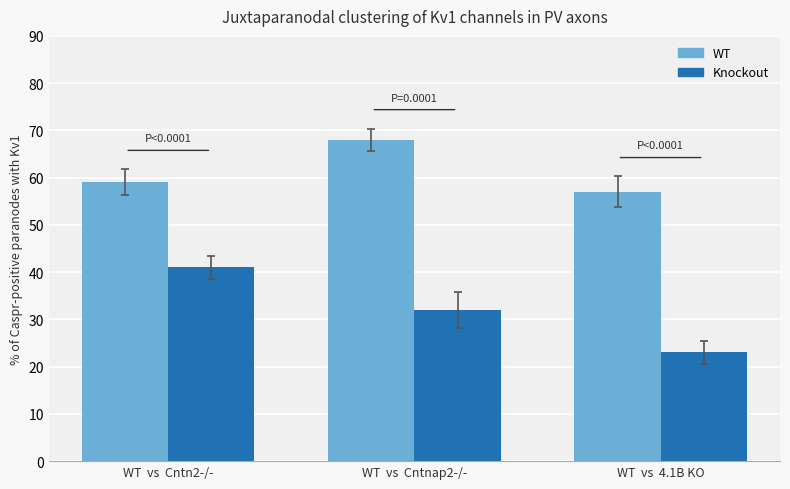

Which series has the largest total across all categories?

WT